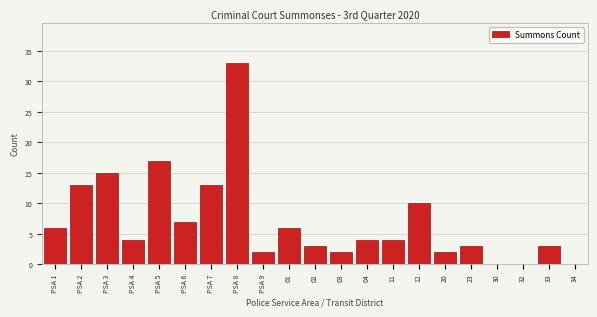

Reading left to right, list all the values displayed in this chart.

PSA 1=6	PSA 2=13	PSA 3=15	PSA 4=4	PSA 5=17	PSA 6=7	PSA 7=13	PSA 8=33	PSA 9=2	01=6	02=3	03=2	04=4	11=4	12=10	20=2	23=3	30=0	32=0	33=3	34=0